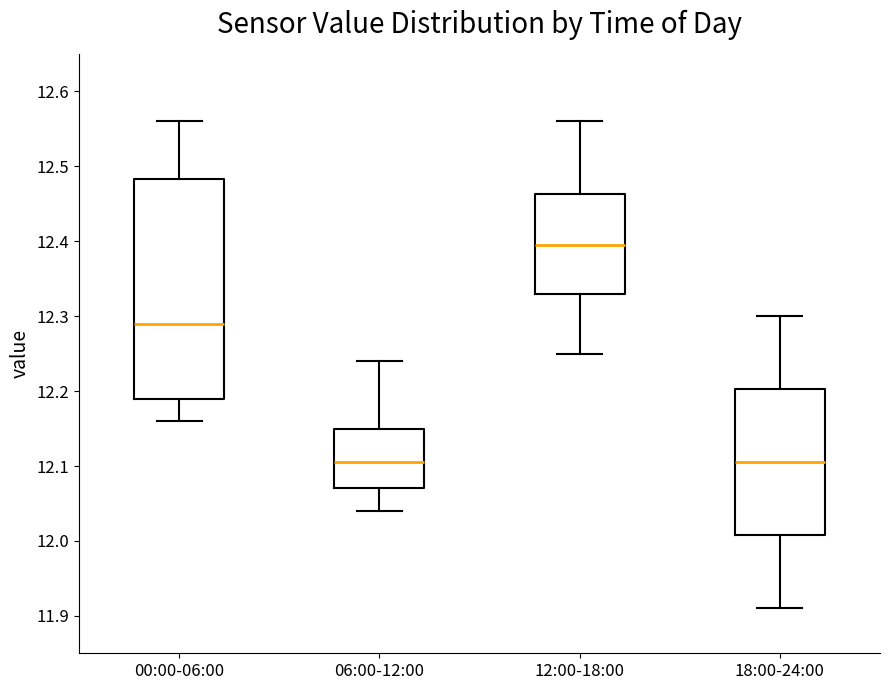

Which box is the tallest, from its lower edge to its upper edge?

00:00-06:00